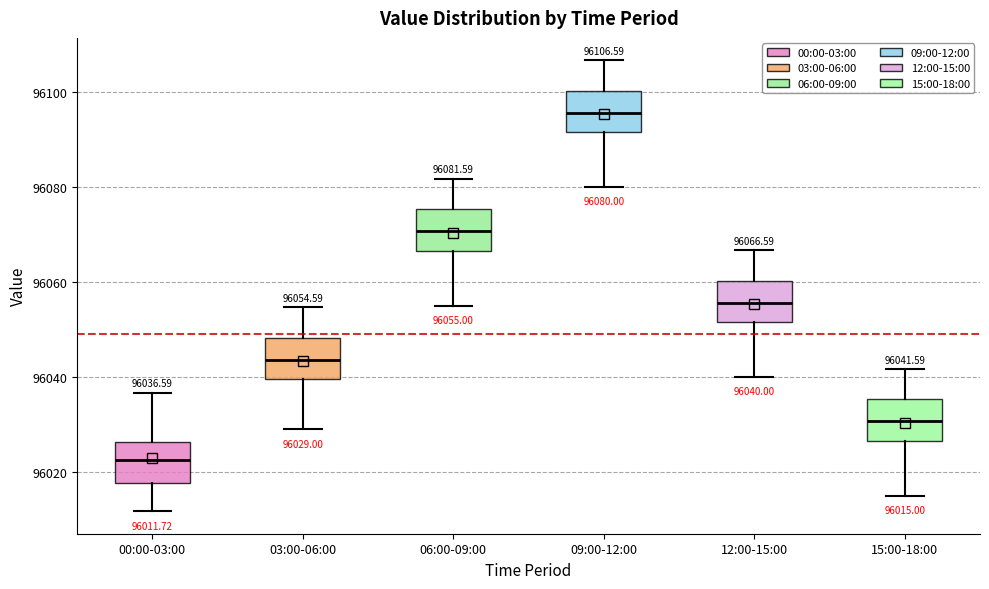

Which box has the lowest median line?

00:00-03:00